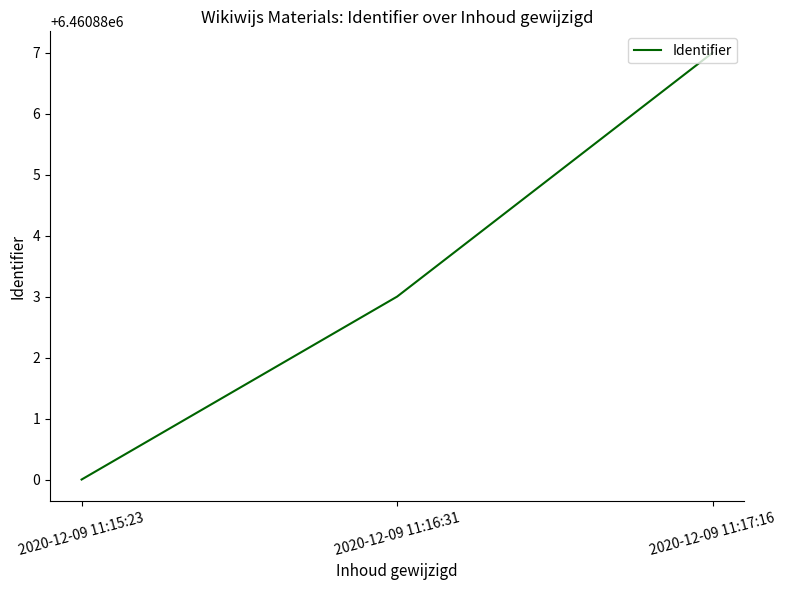

What value does the data have at 2020-12-09 11:16:31?

6460883